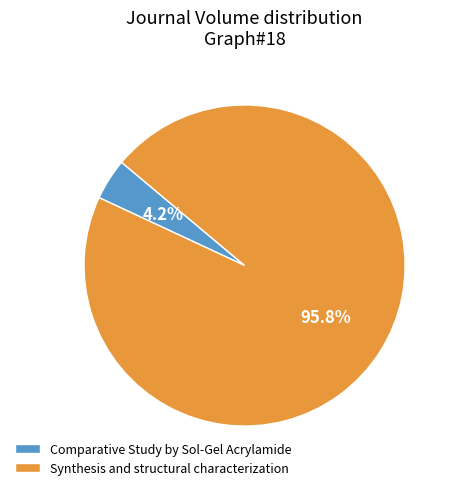

How many slices are in this pie chart?

2